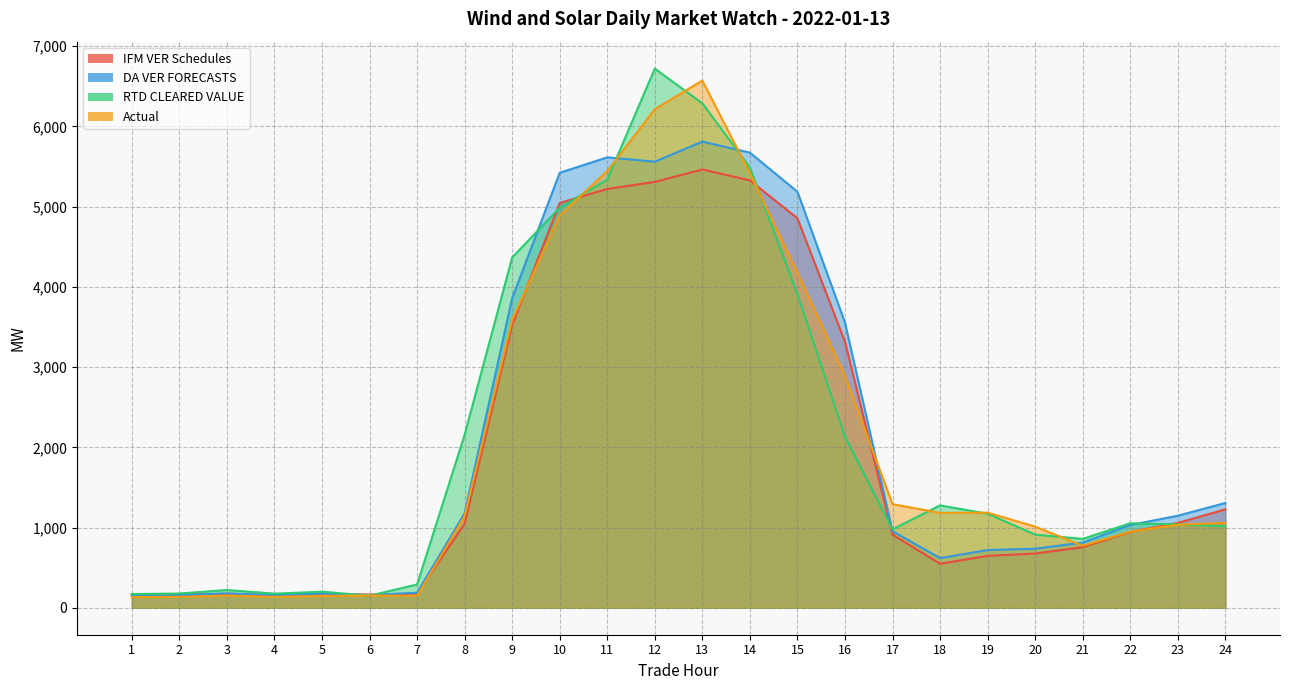

At how many categories does at least one series exceed 5572?

4